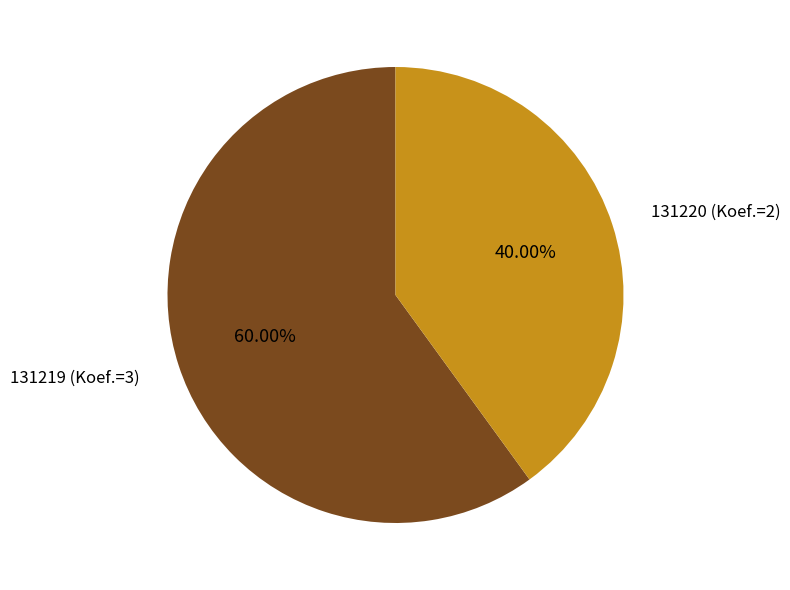

Approximately how many times larger is the value at 131220 (Koef.=2) compared to 131219 (Koef.=3)?

0.7